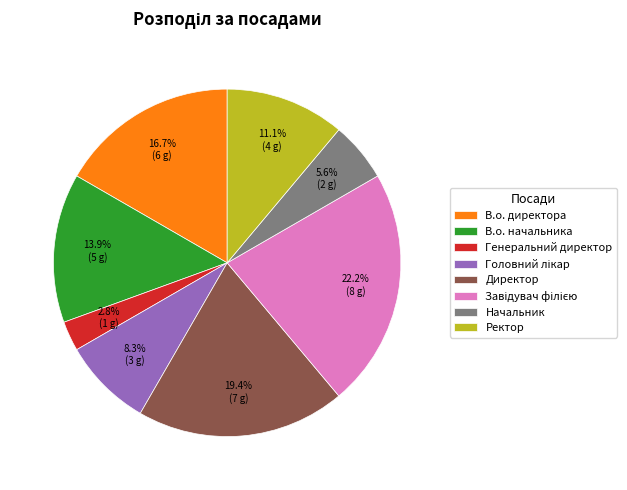

Is Ректор the majority of the pie?

No